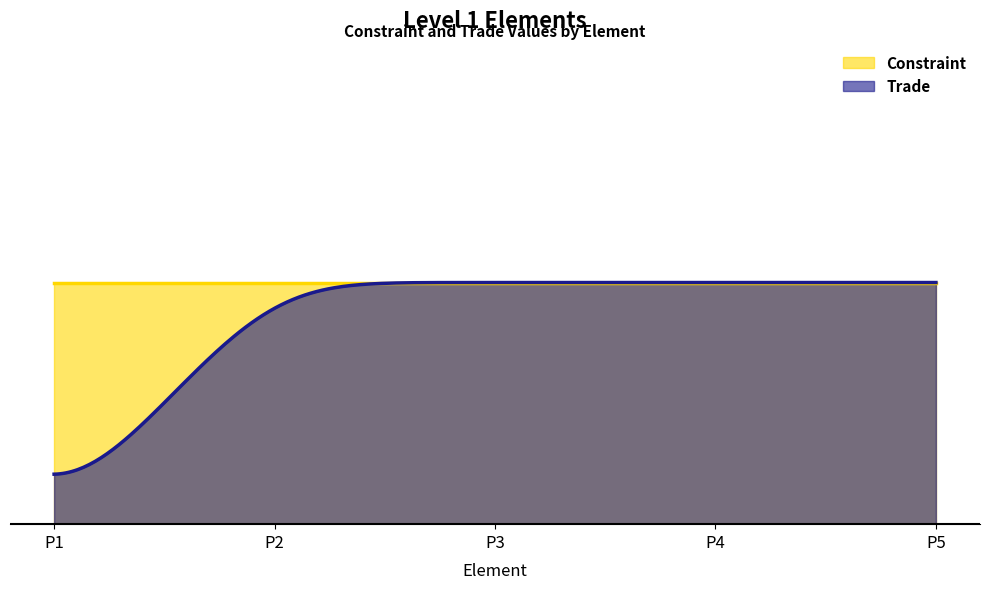

True or false: Constraint and Trade intersect in this chart.

False